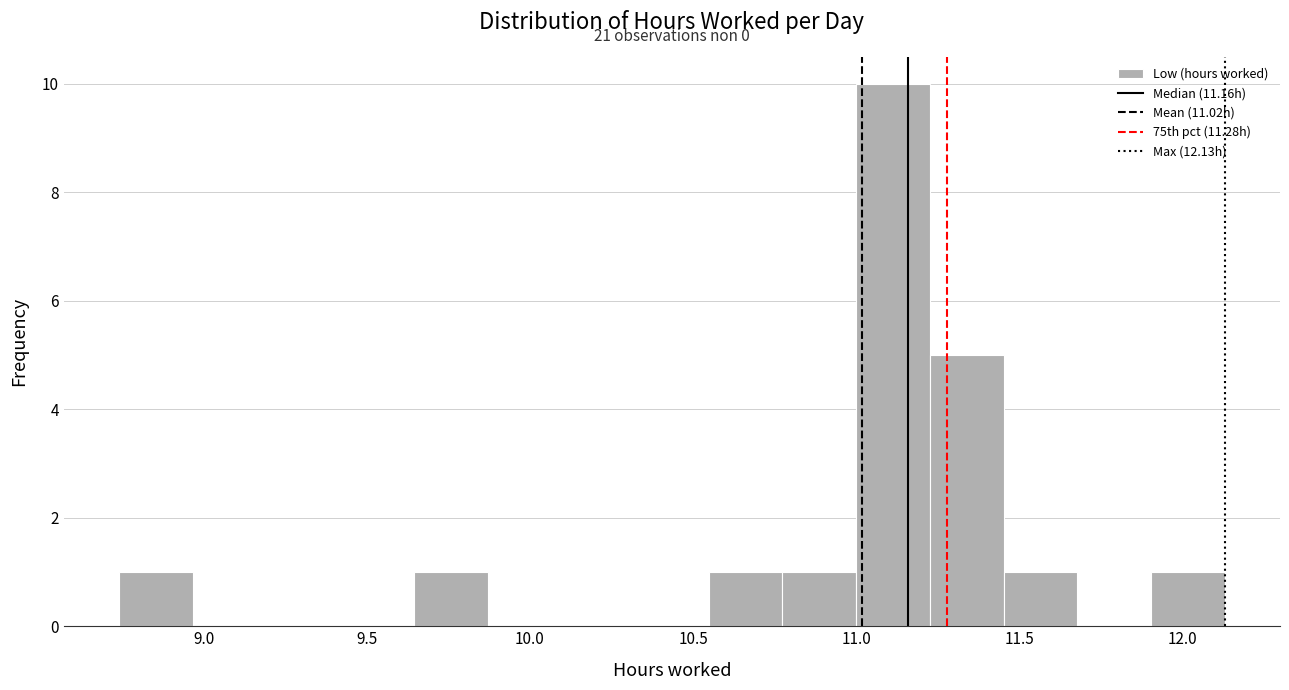

Which range on the x-axis has the tallest bar?

11.00 to 11.25